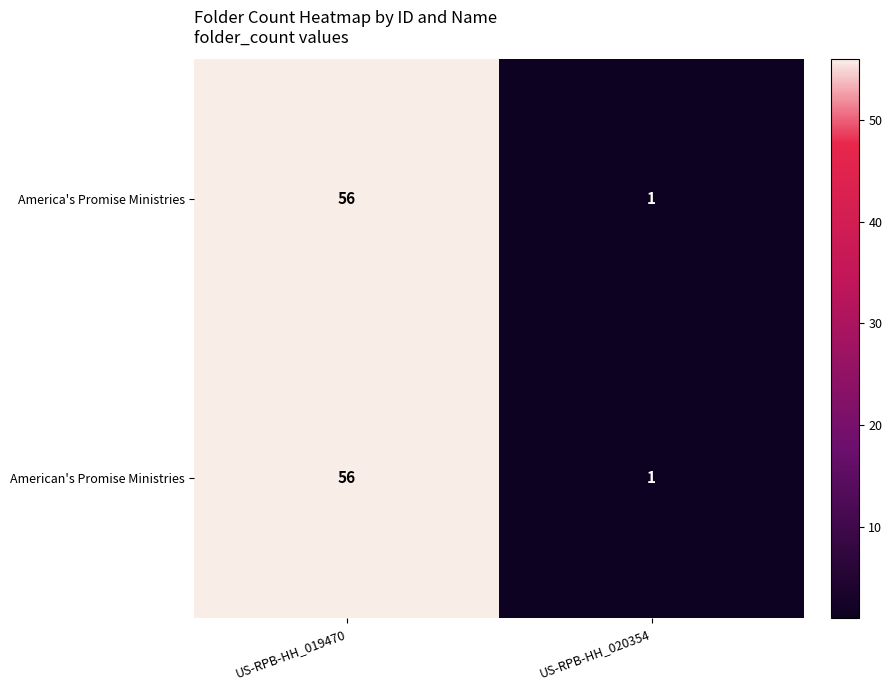

What is the total value across all series at US-RPB-HH_019470?

112